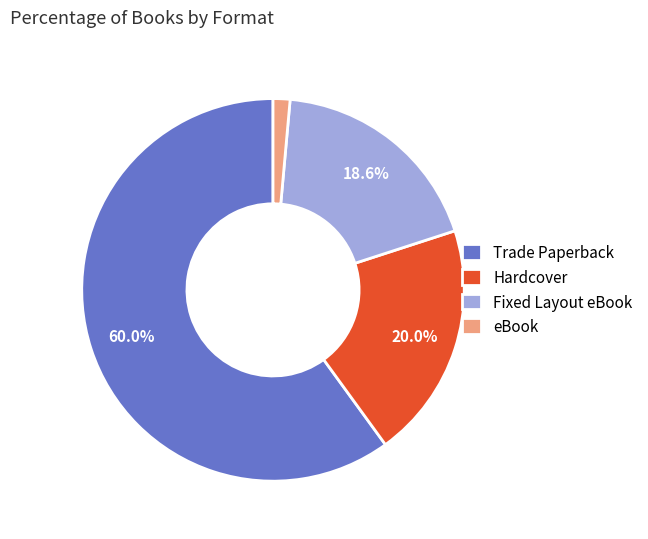

What is the majority slice?

Trade Paperback